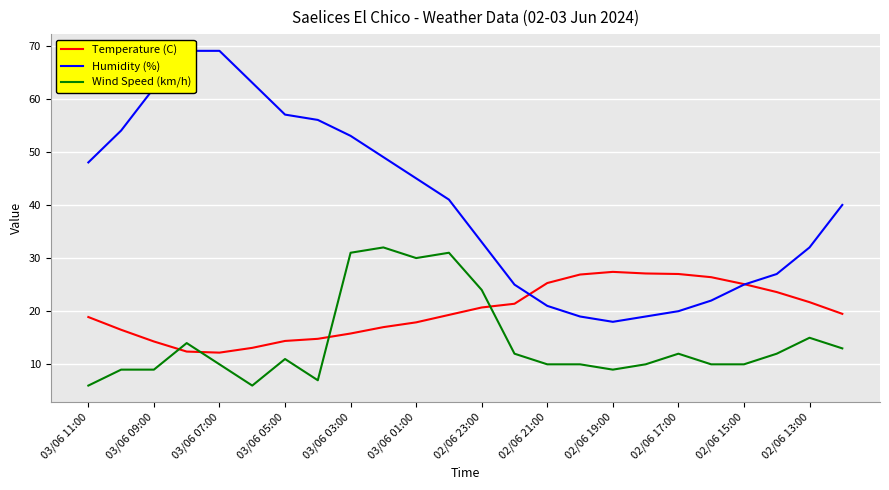

True or false: Humidity (%) and Temperature (C) cross at least once.

True